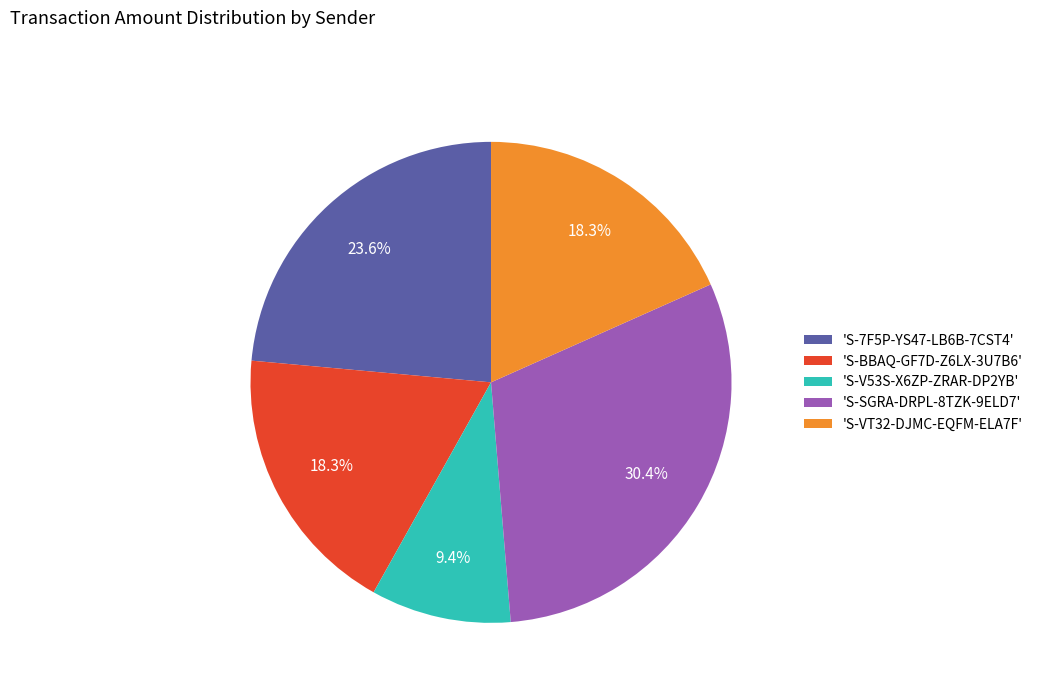

Approximately how many times larger is the value at 'S-BBAQ-GF7D-Z6LX-3U7B6' compared to 'S-SGRA-DRPL-8TZK-9ELD7'?

0.6